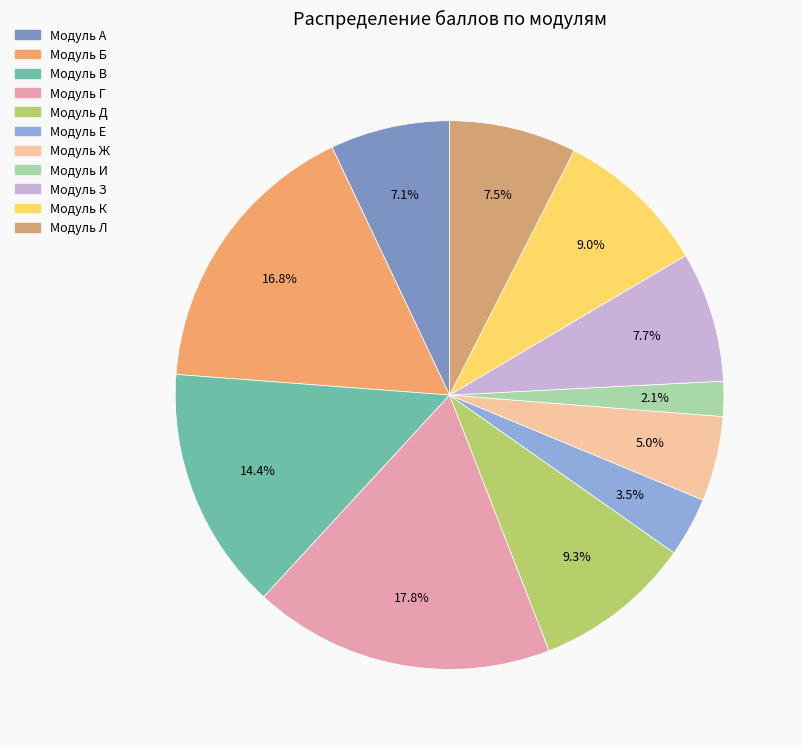

What is the ratio of the value at Модуль Д to the value at Модуль Ж?

1.9